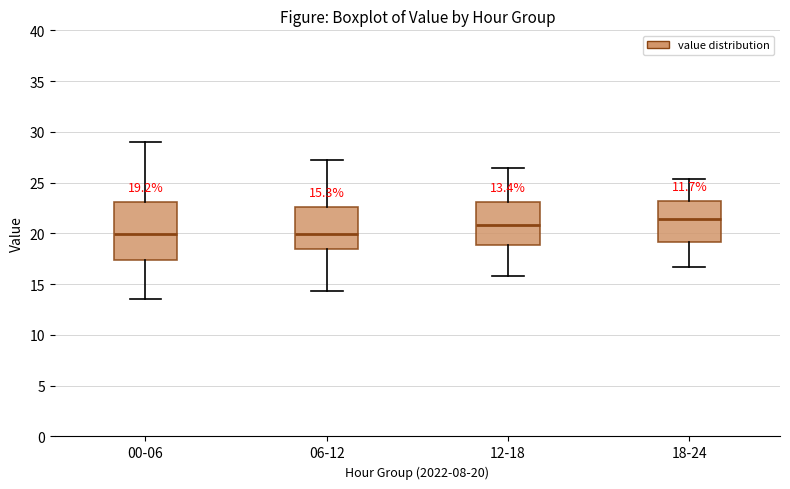

Which box is the tallest, from its lower edge to its upper edge?

00-06